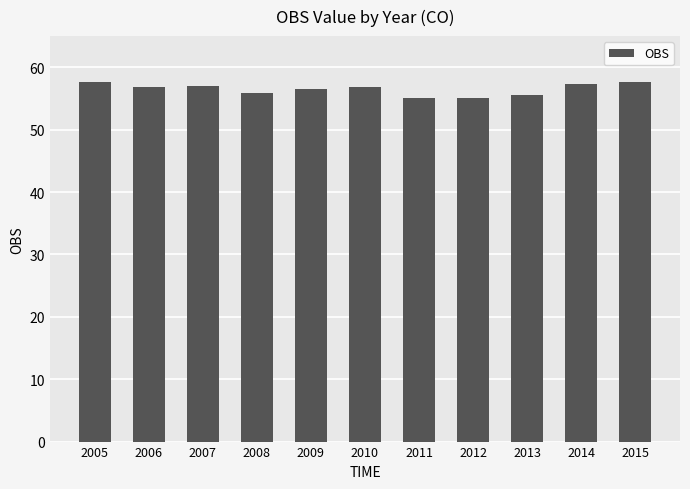

The value at 2009 is 56.6. True or false?

True